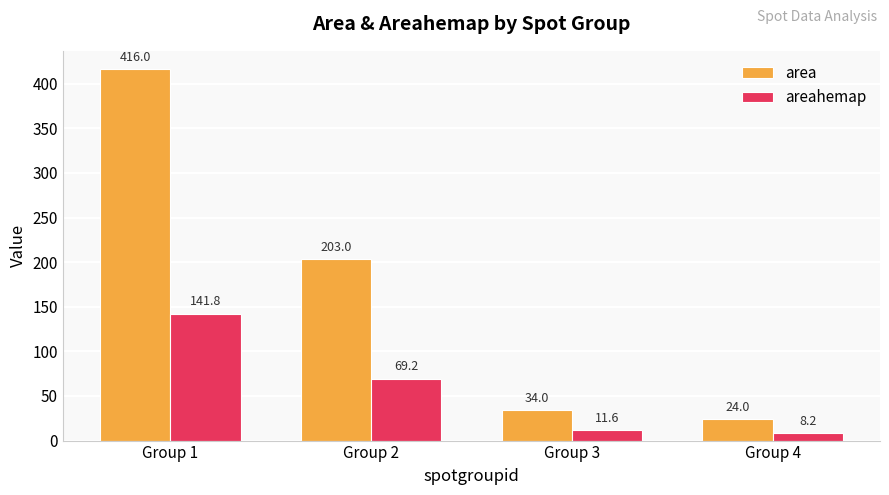

Which series has the widest spread of values?

area